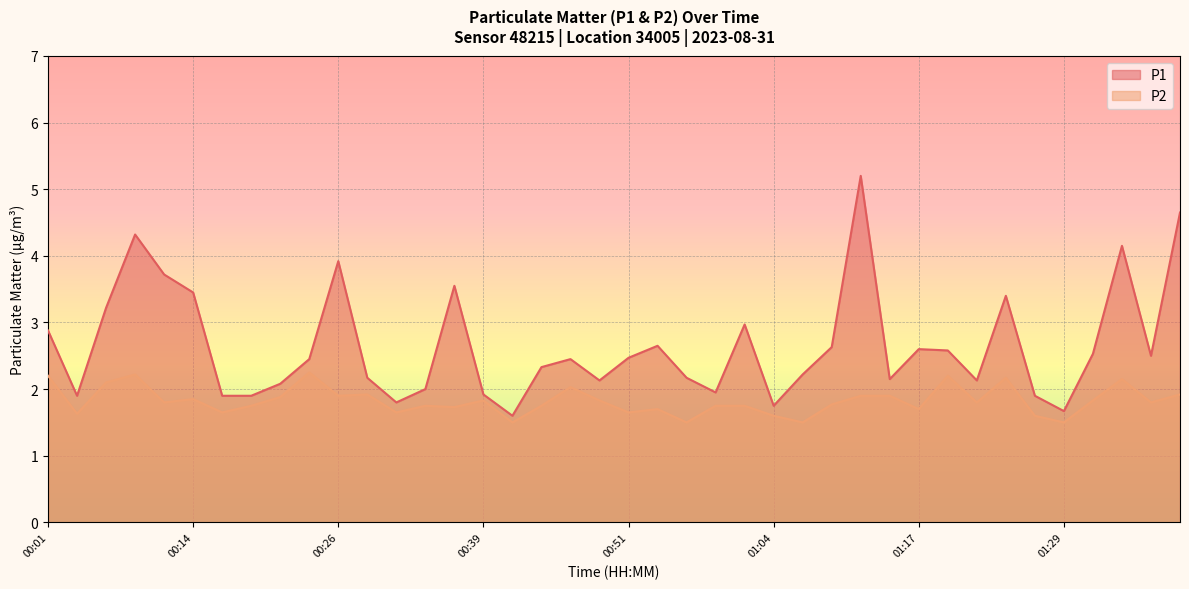

What is the approximate value of P2 at 00:39?

1.8